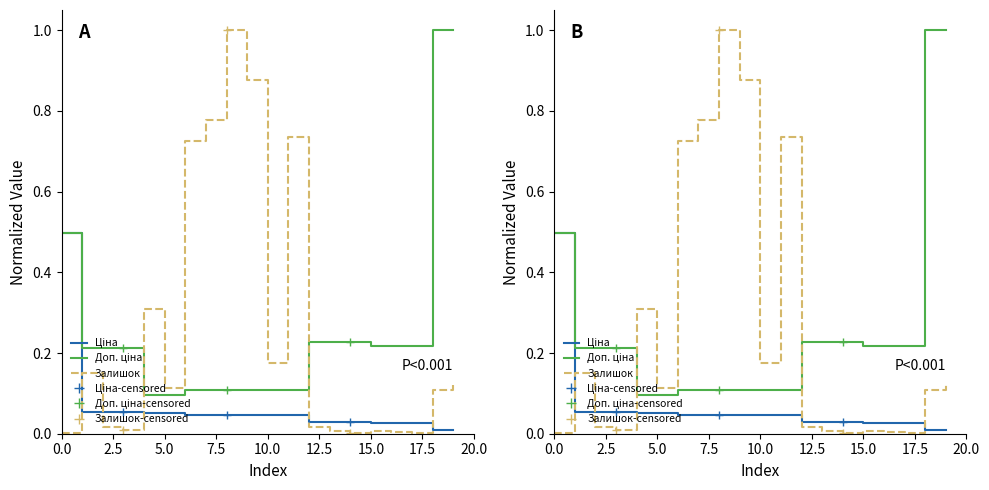

How many lines are shown in the chart?

3